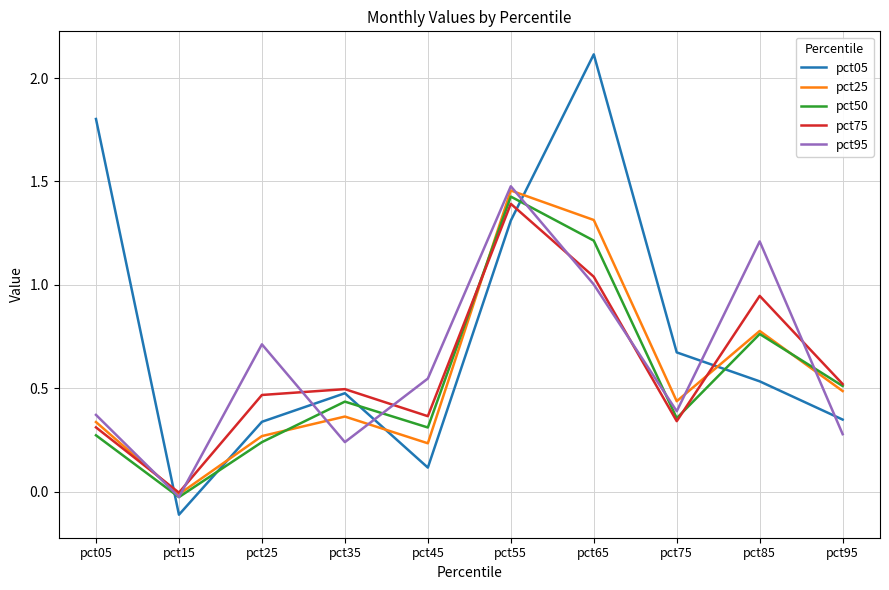

At which category does the chart reach its minimum across all series?

pct15